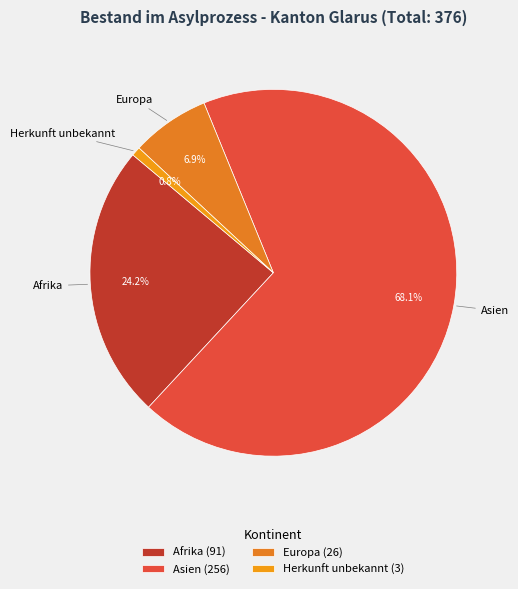

To the nearest percent, what is the difference between the largest and smallest slice percentages?

67%